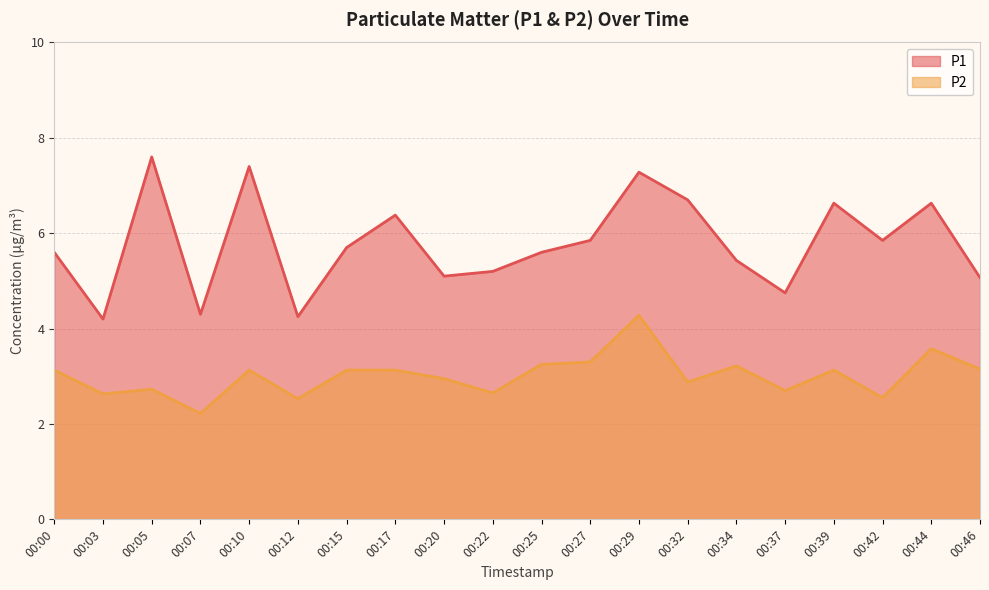

What is the minimum value for P2?

2.2